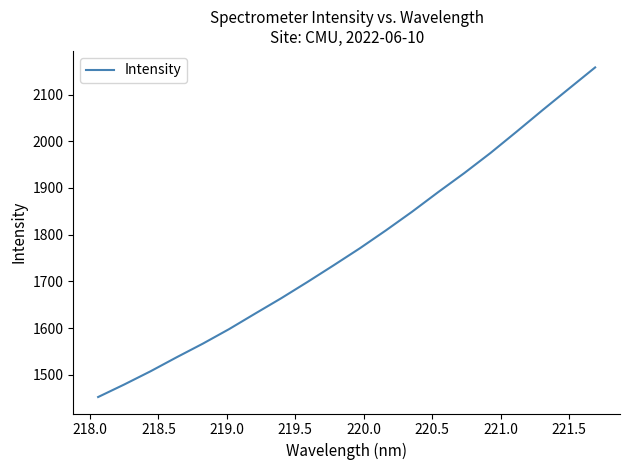

What is the average value?

1772.7